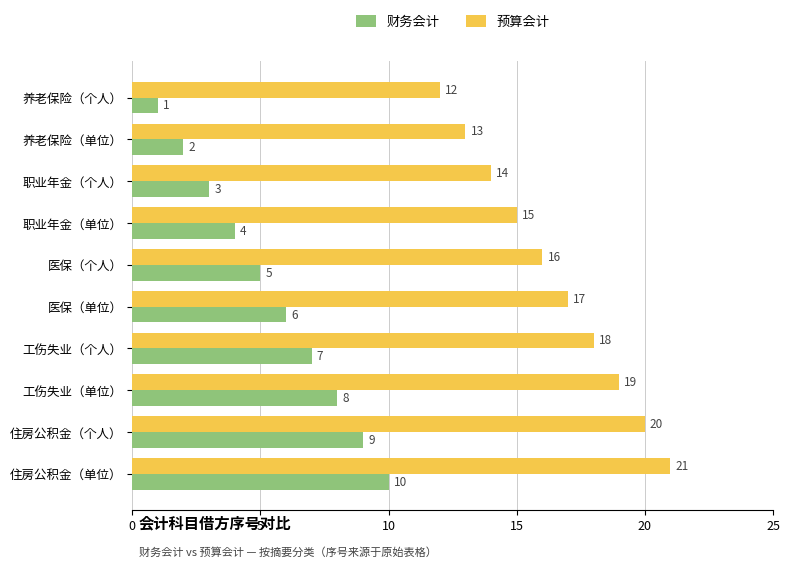

What is the sum of the 预算会计 values at 住房公积金（单位） and 工伤失业（单位）?

40